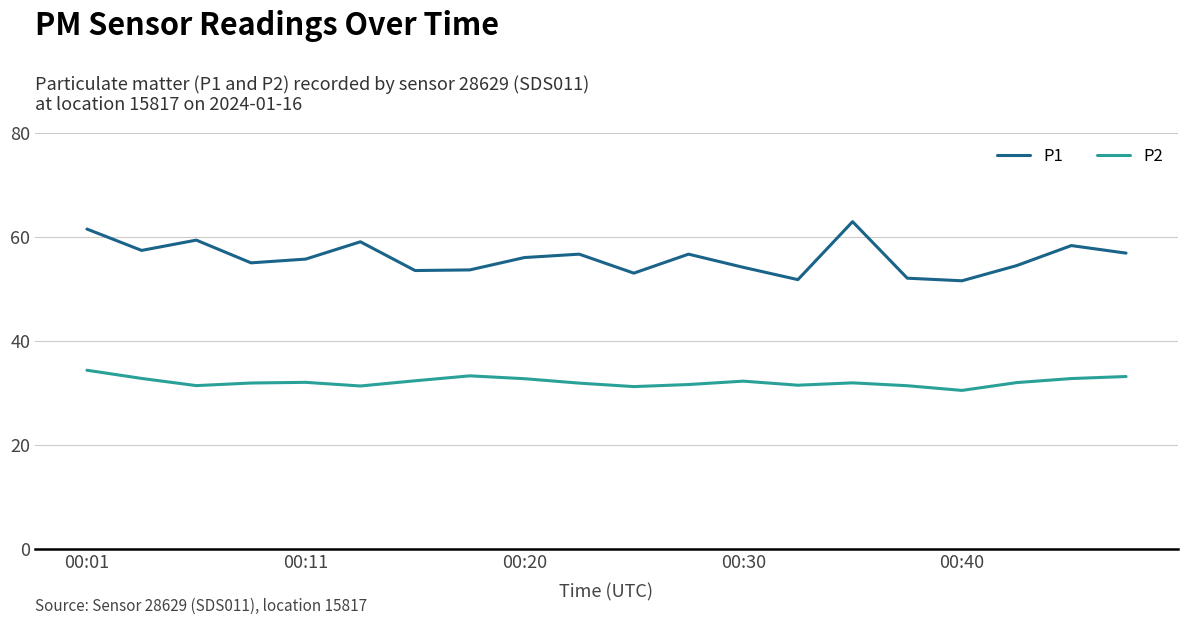

Count the number of data series in this chart.

2